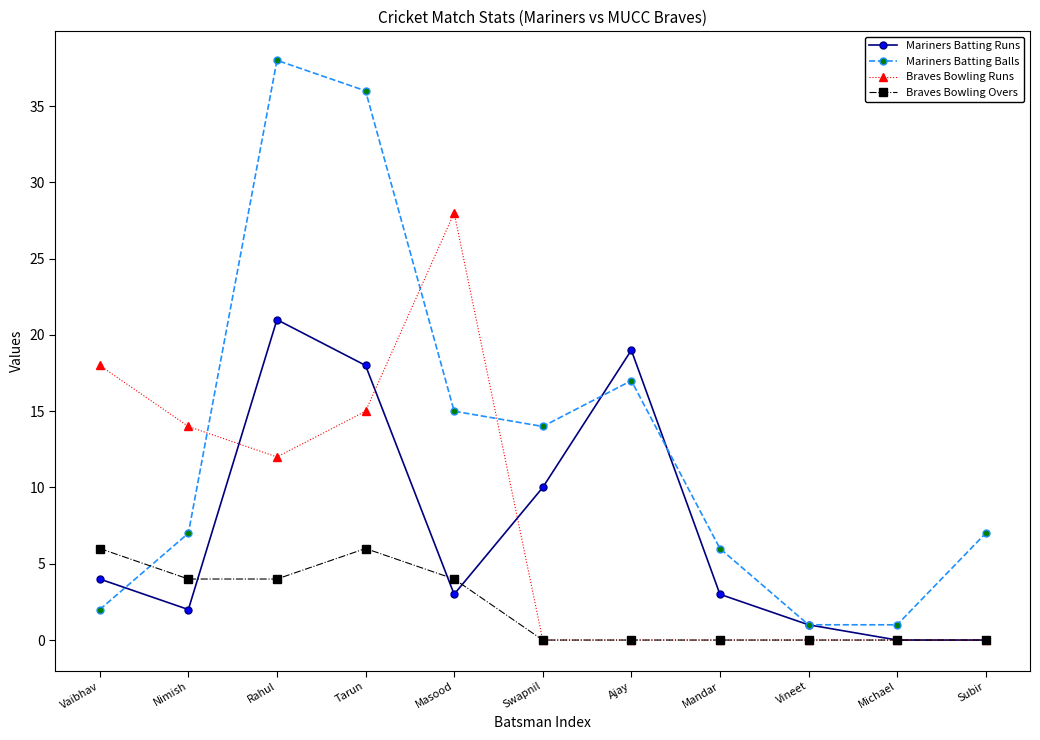

The Mariners Batting Runs series shows 0 at Michael. True or false?

True